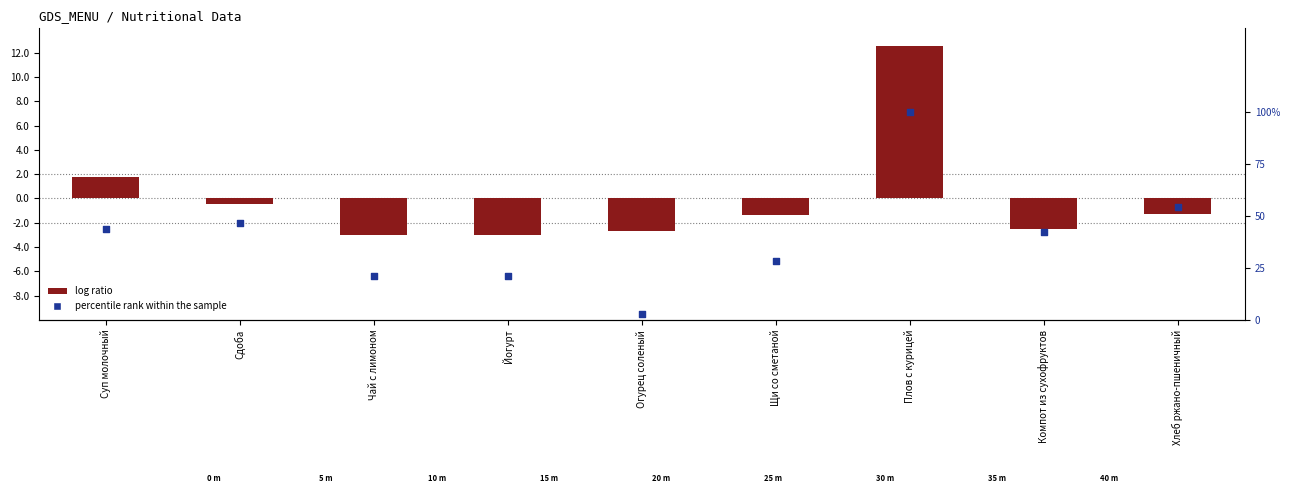

What are all the series names shown in the legend?

log ratio, percentile rank within the sample